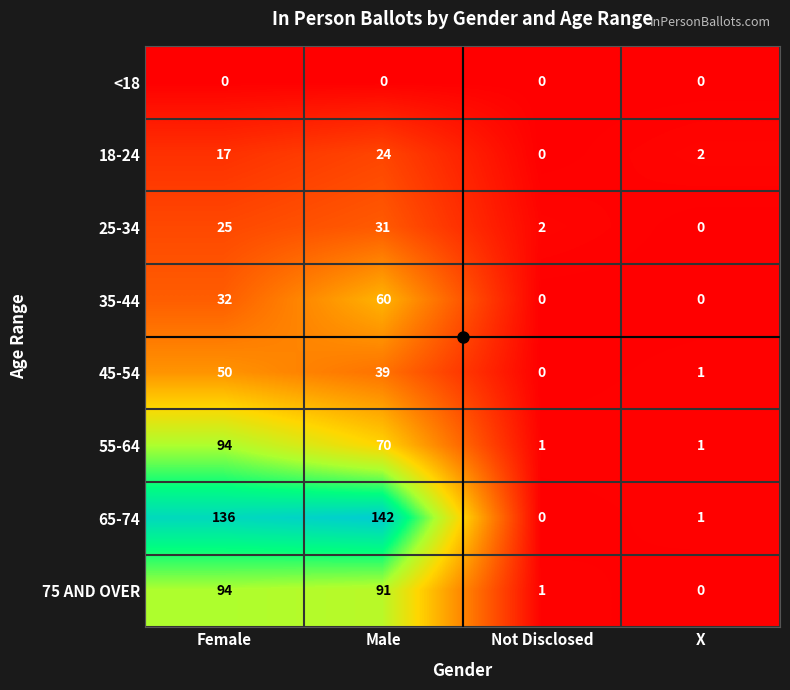

How many values in the 18-24 series are below 17?

2